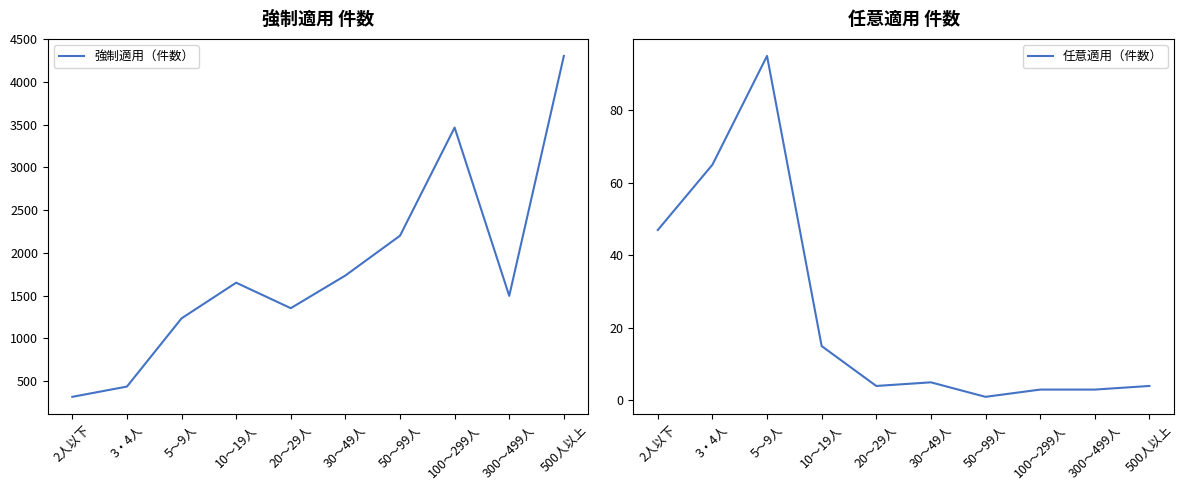

Which category has the lowest value in the 強制適用（件数） series?

2人以下